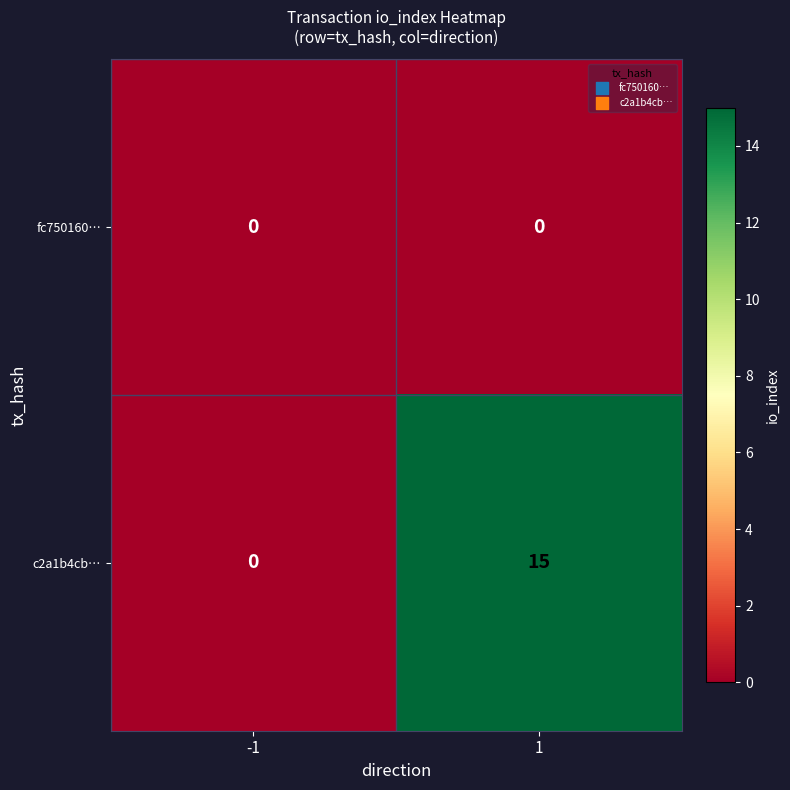

Is the value of c2a1b4cb… at 1 greater than the value of fc750160… at 1?

Yes